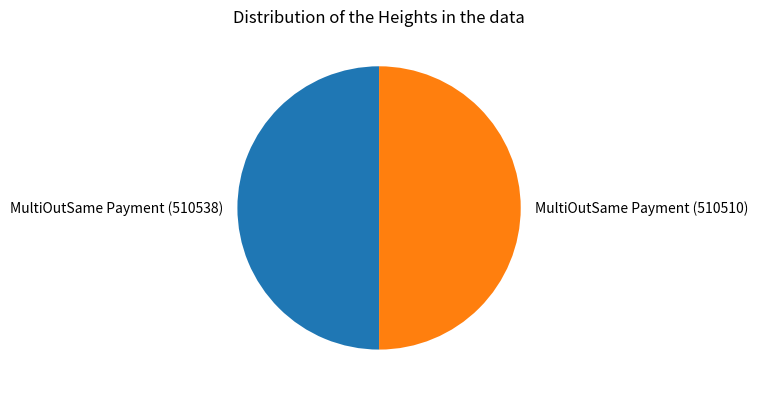

Do MultiOutSame Payment (510538) and MultiOutSame Payment (510510) together represent more than half of the pie?

Yes